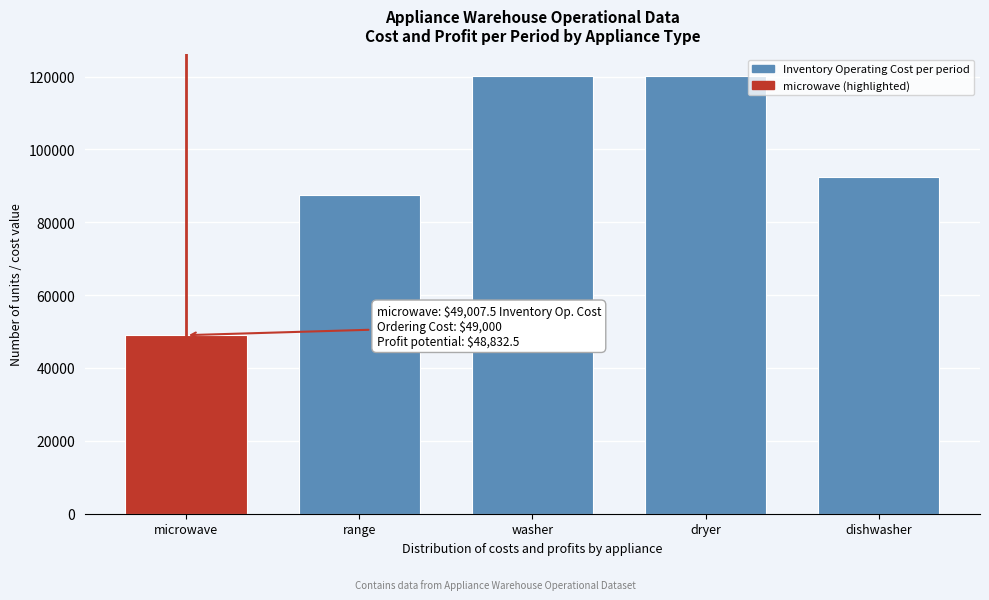

Reading left to right, transcribe all the data shown in this chart.

49007.5	87550.0	120050.0	120050.0	92520.0